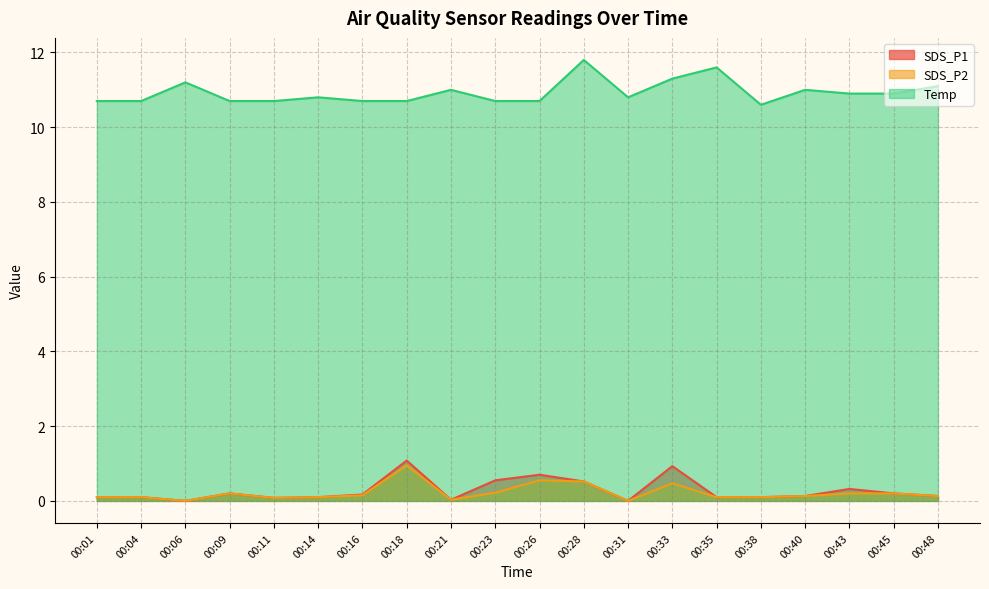

What is the spread (max minus min) of values at 00:14?

10.7